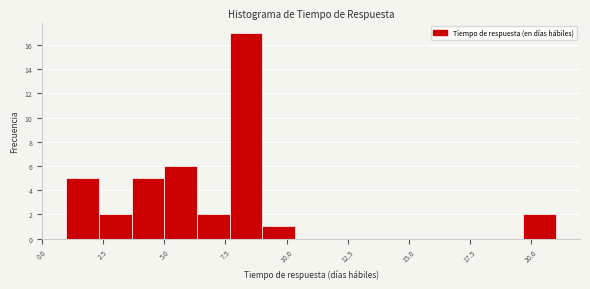

Read against the x-axis, roughly where is the centre of the tallest bar?

8.5